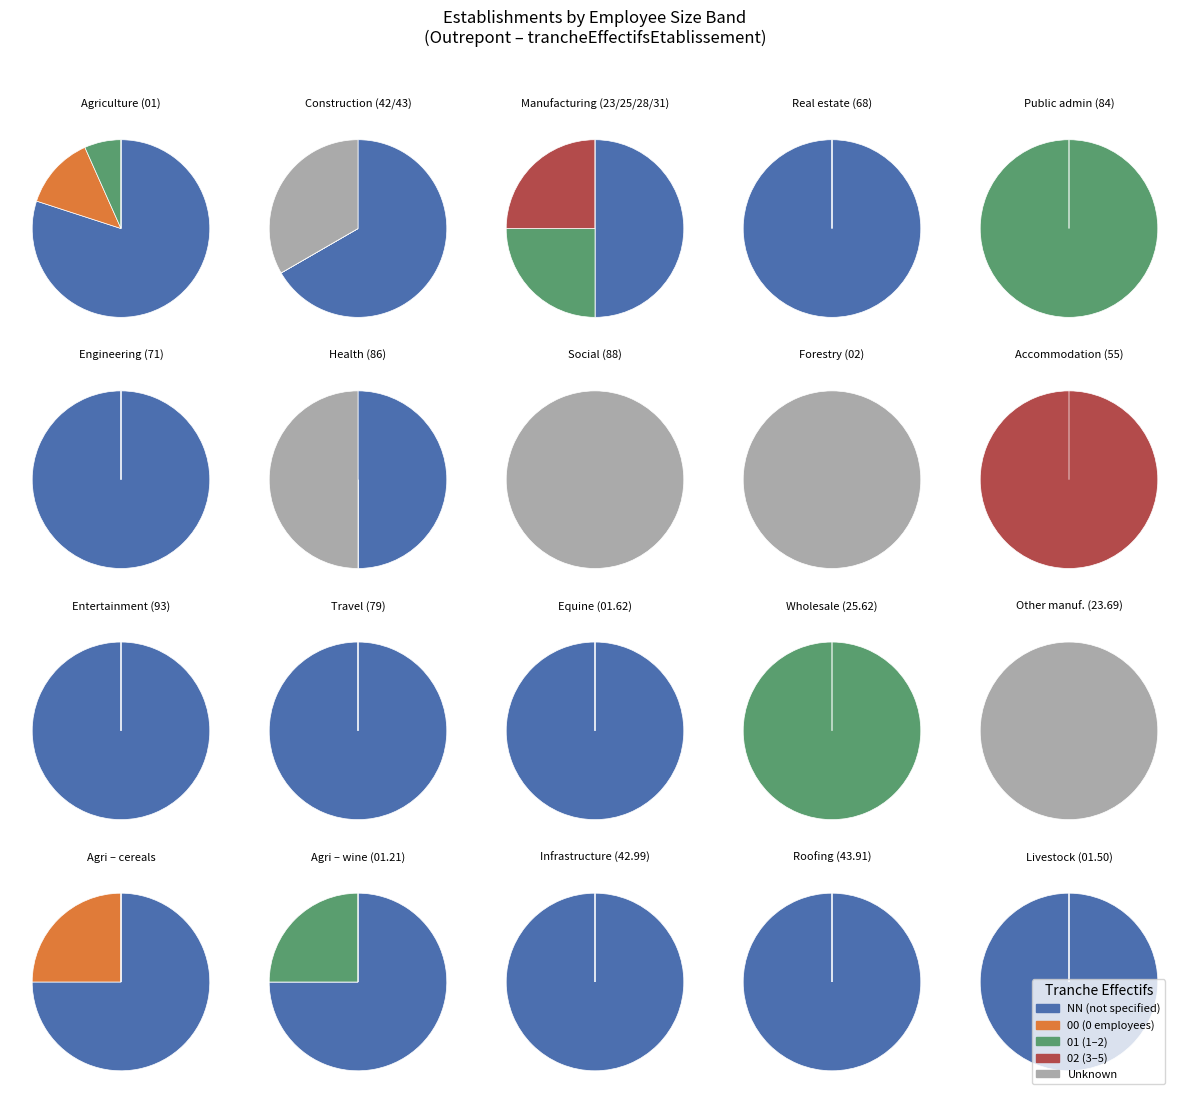

Rank the categories by value from lowest to highest.

02, 01, 00, , NN